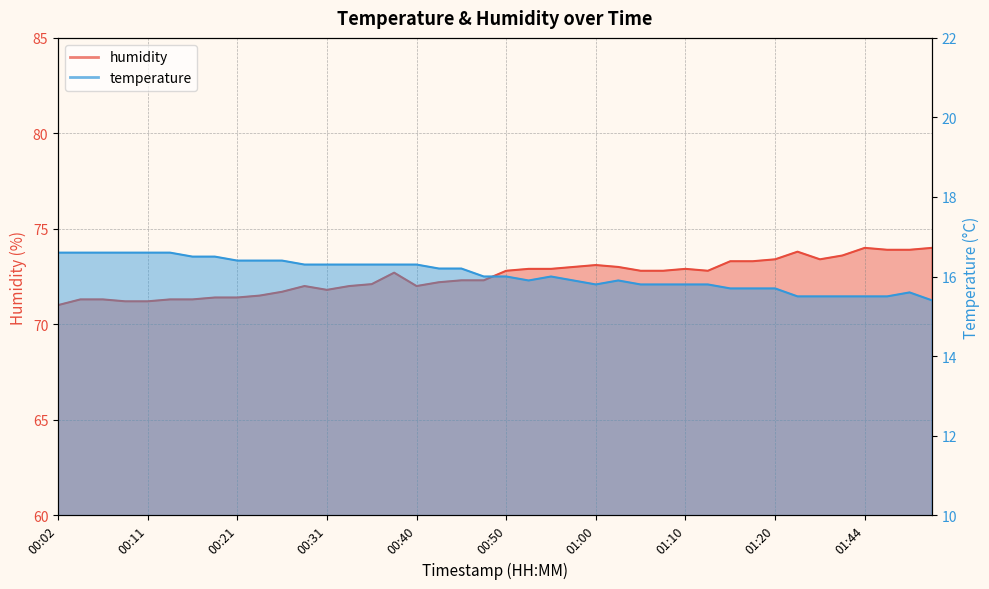

What is the sum of all temperature values?

642.3